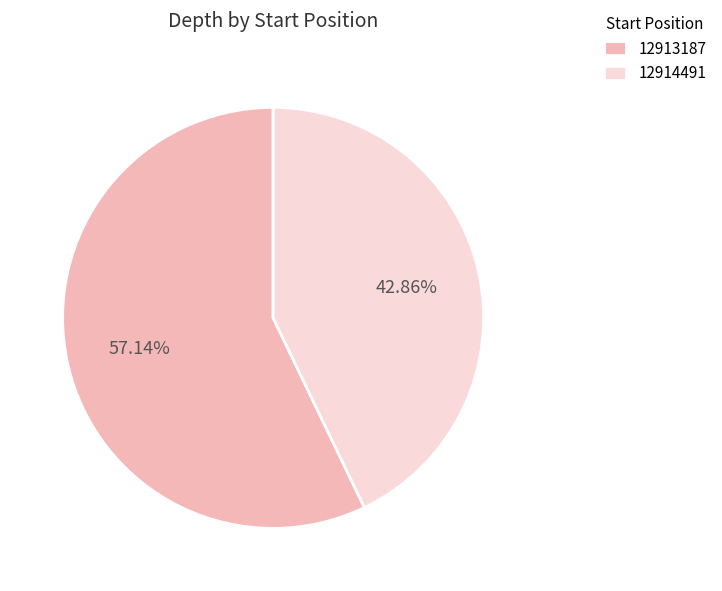

Does 12913187 represent more than half of the total?

Yes